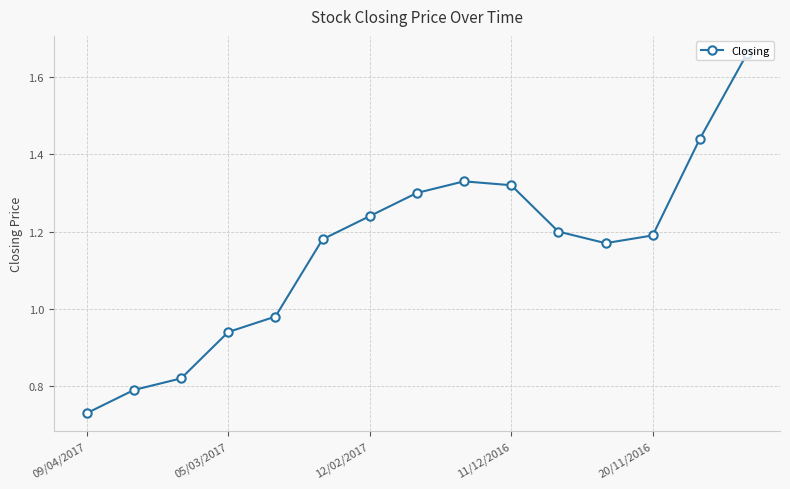

How many points are higher than both their immediate neighbors (excluding endpoints)?

1